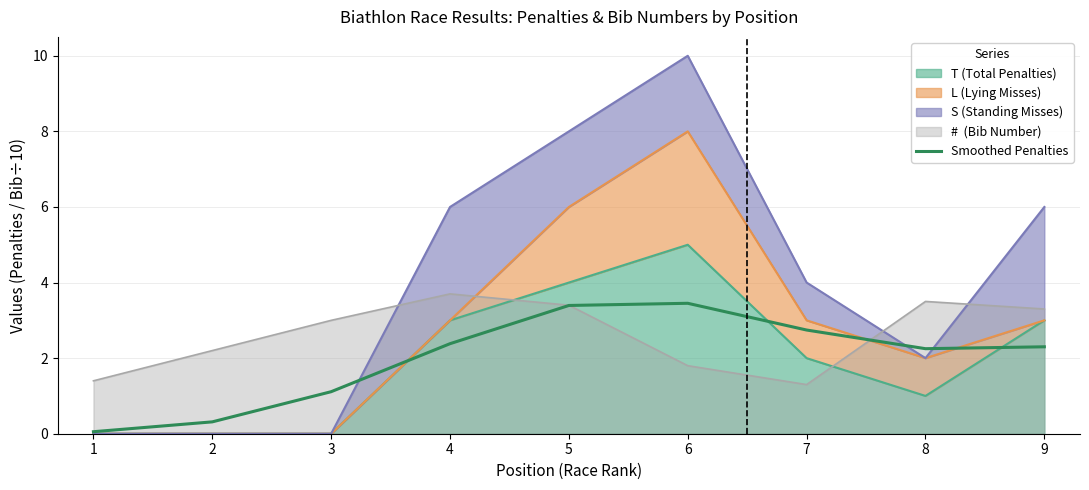

At which category does the data reach its first local peak?

6